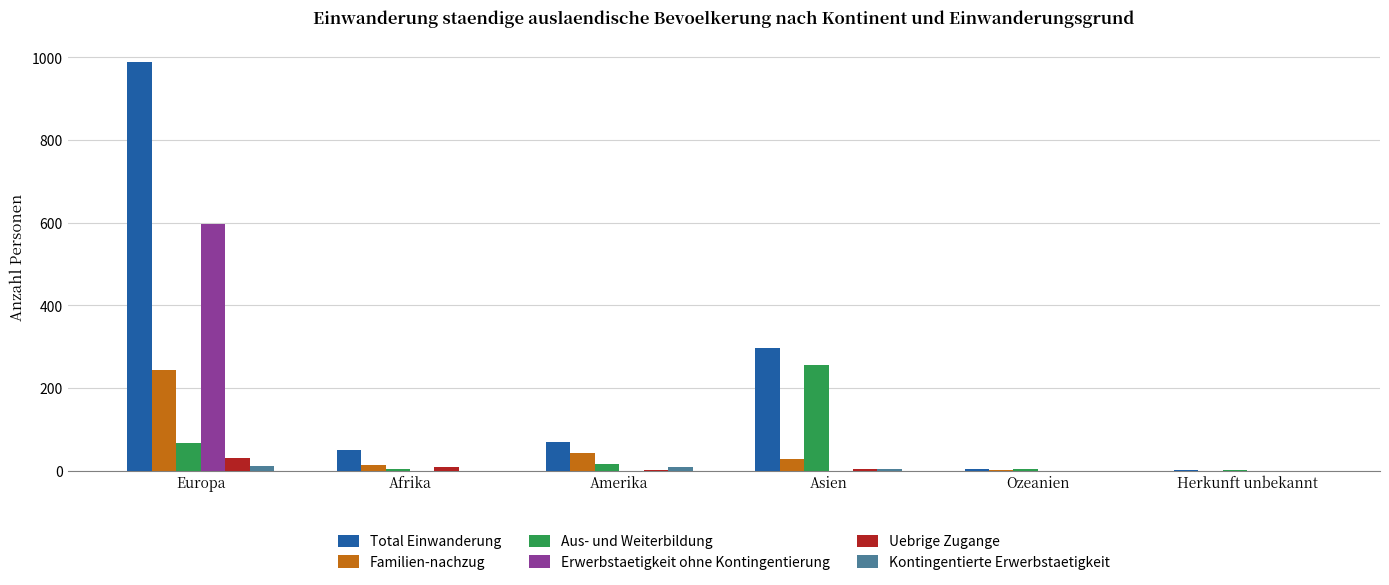

Which series has the largest total across all categories?

Total Einwanderung